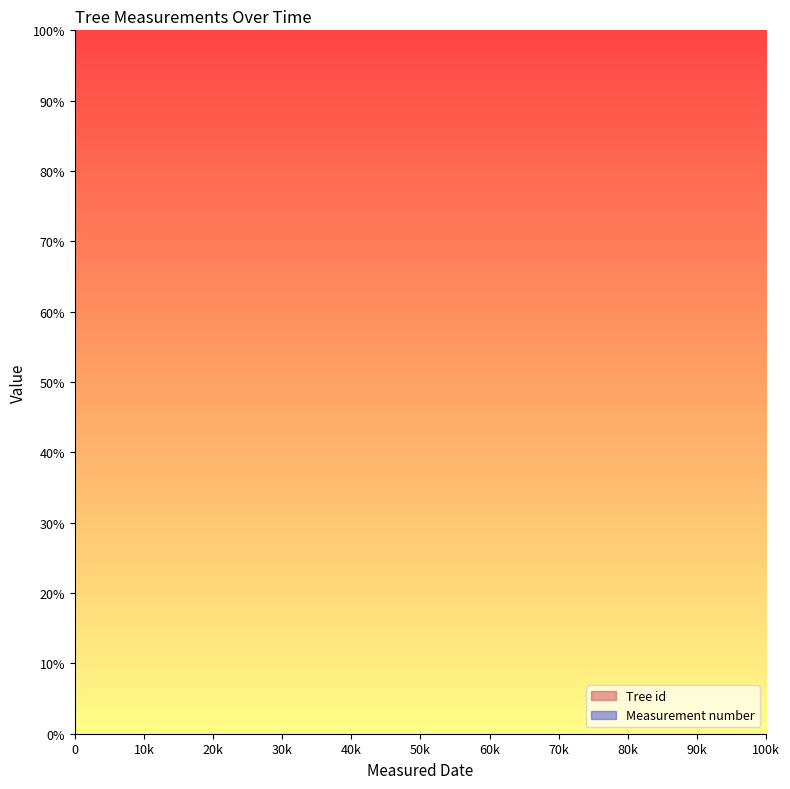

How many values are above zero?

2